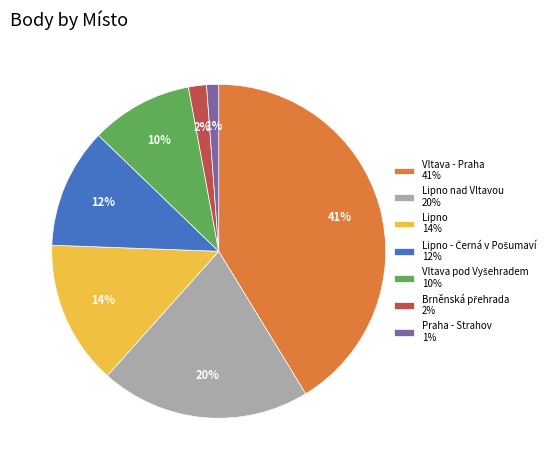

To the nearest percent, what is the average slice percentage?

14%